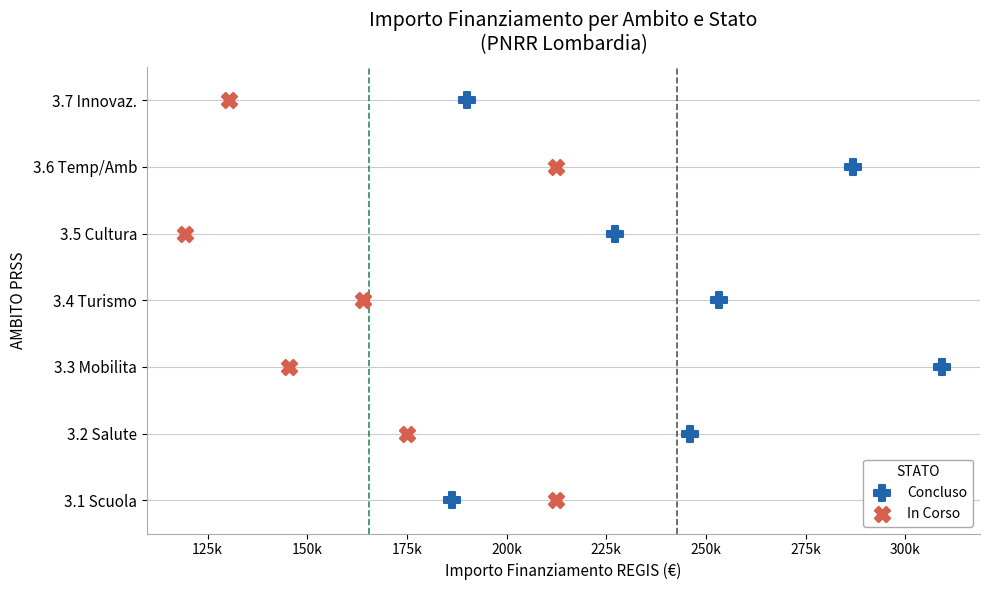

What are all the series names shown in the legend?

Concluso, In Corso